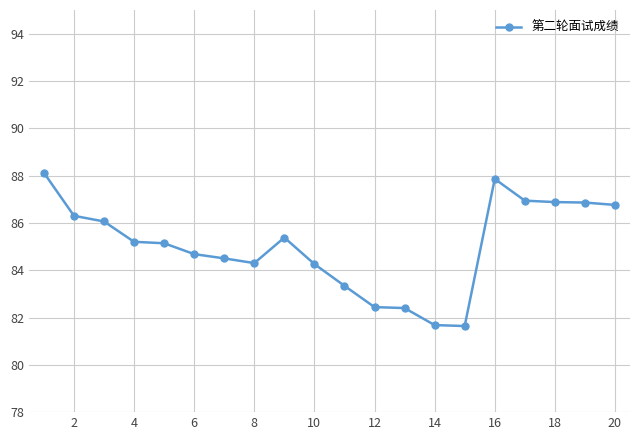

What is the average value?

85.0